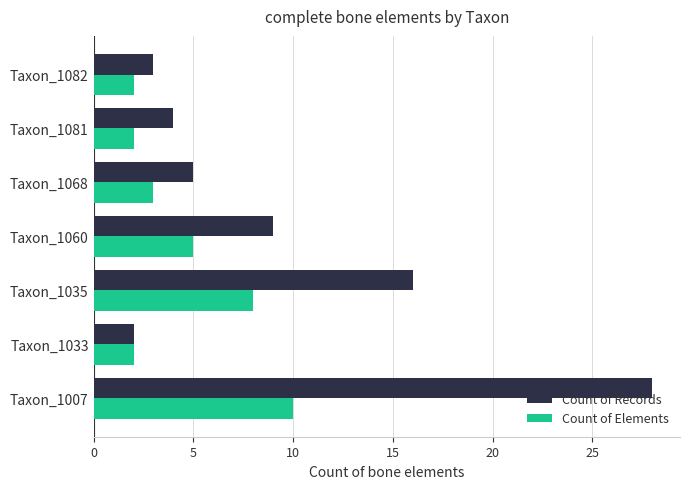

What is the sum of all Count of Records values?

67